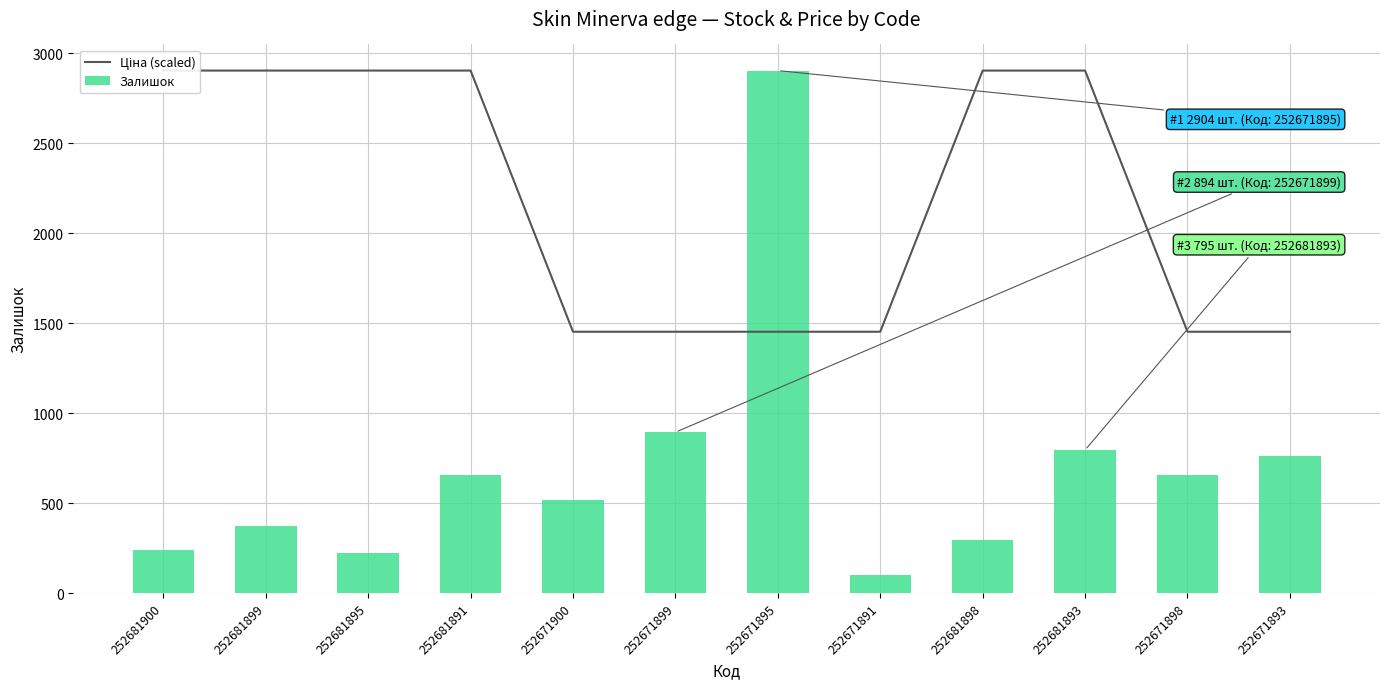

List the series in order of their overall mean, highest first.

Ціна (scaled), Залишок